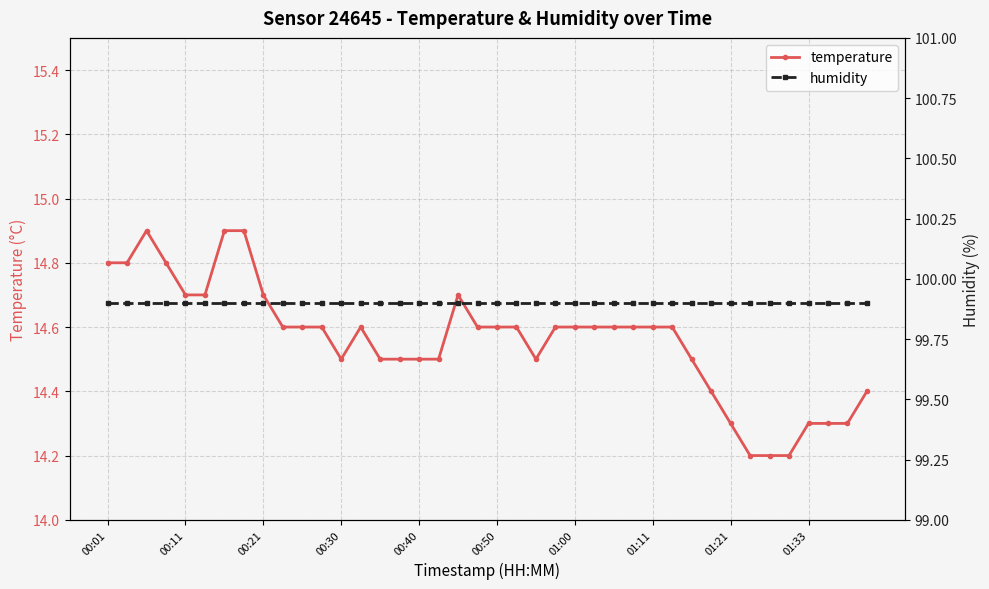

What is the highest value of the temperature series?

14.9